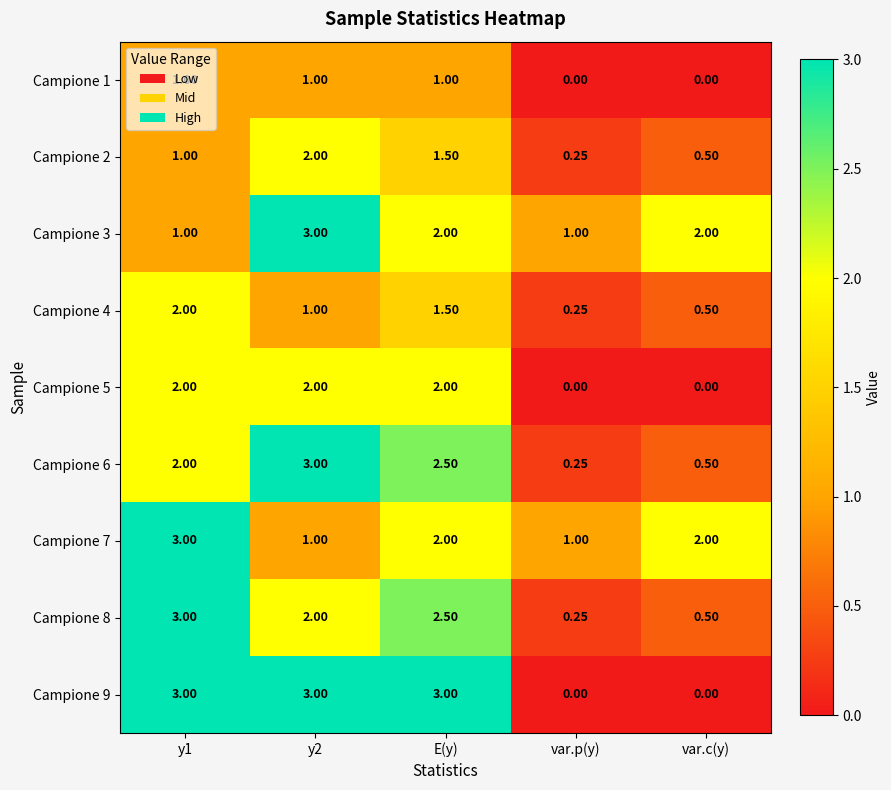

At which label does Campione 6 reach its minimum?

var.p(y)